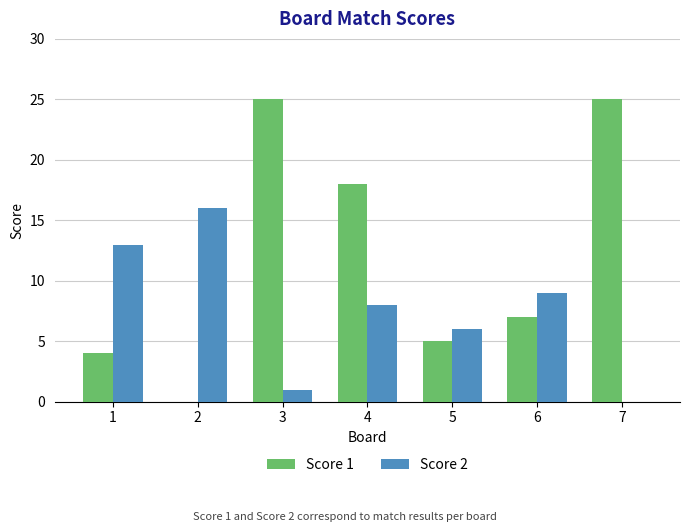

What is the spread (max minus min) of values at 2?

16